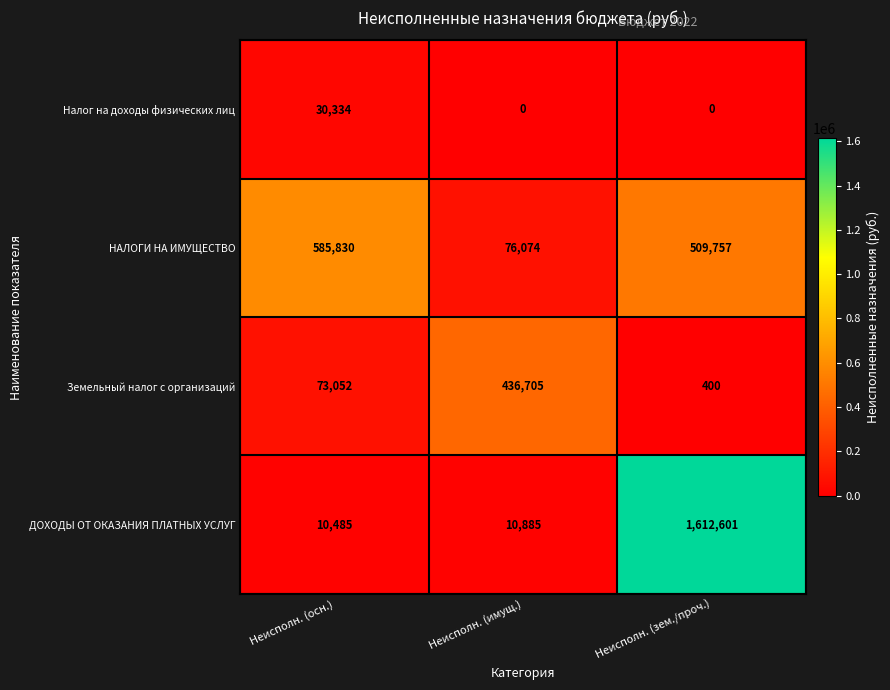

At Неисполн. (осн.), list the series in order from smallest to largest.

ДОХОДЫ ОТ ОКАЗАНИЯ ПЛАТНЫХ УСЛУГ, Налог на доходы физических лиц, Земельный налог с организаций, НАЛОГИ НА ИМУЩЕСТВО